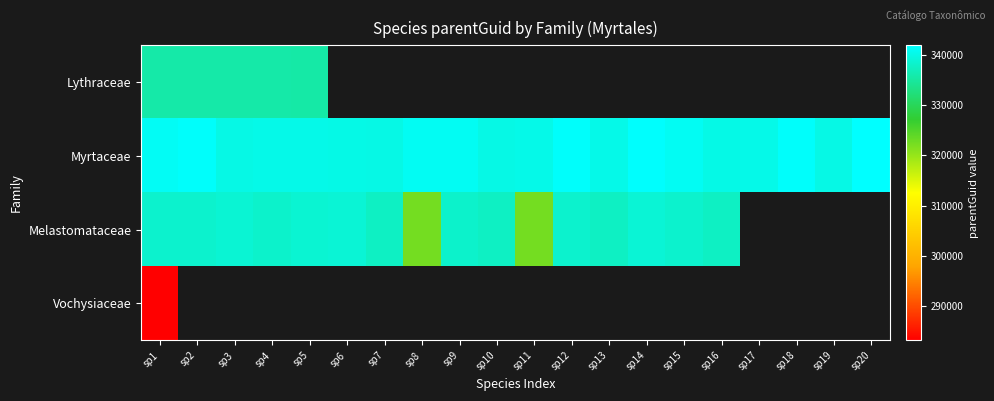

Is the value of Melastomataceae at sp3 greater than the value of Myrtaceae at sp19?

No